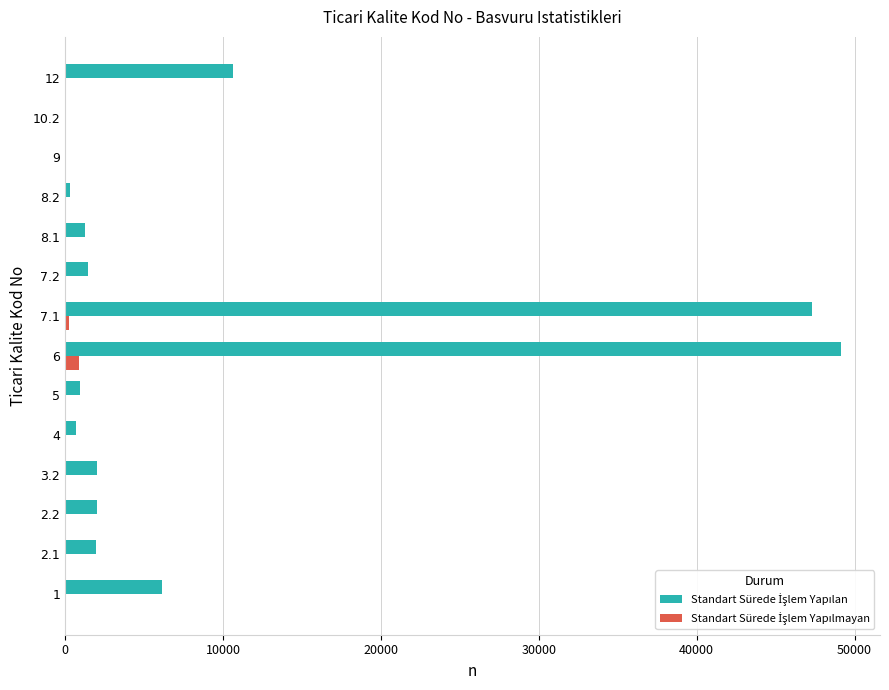

At which category is the sum across all series the highest?

6